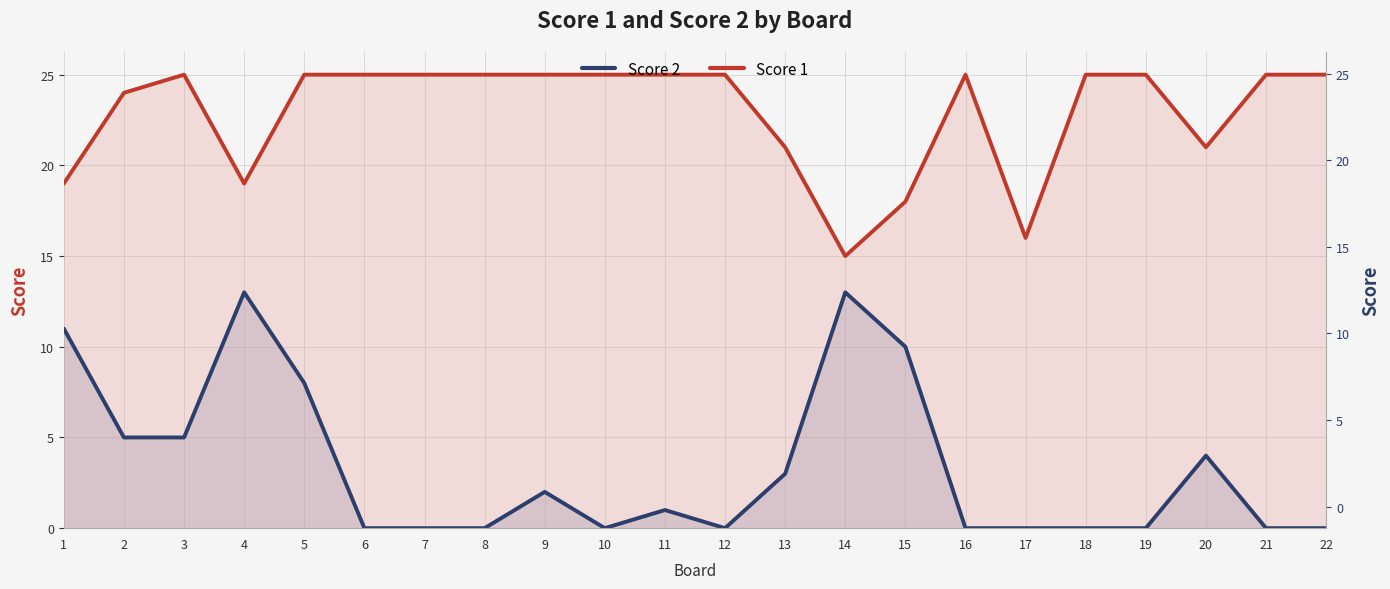

True or false: Score 2 and Score 1 cross at least once.

False